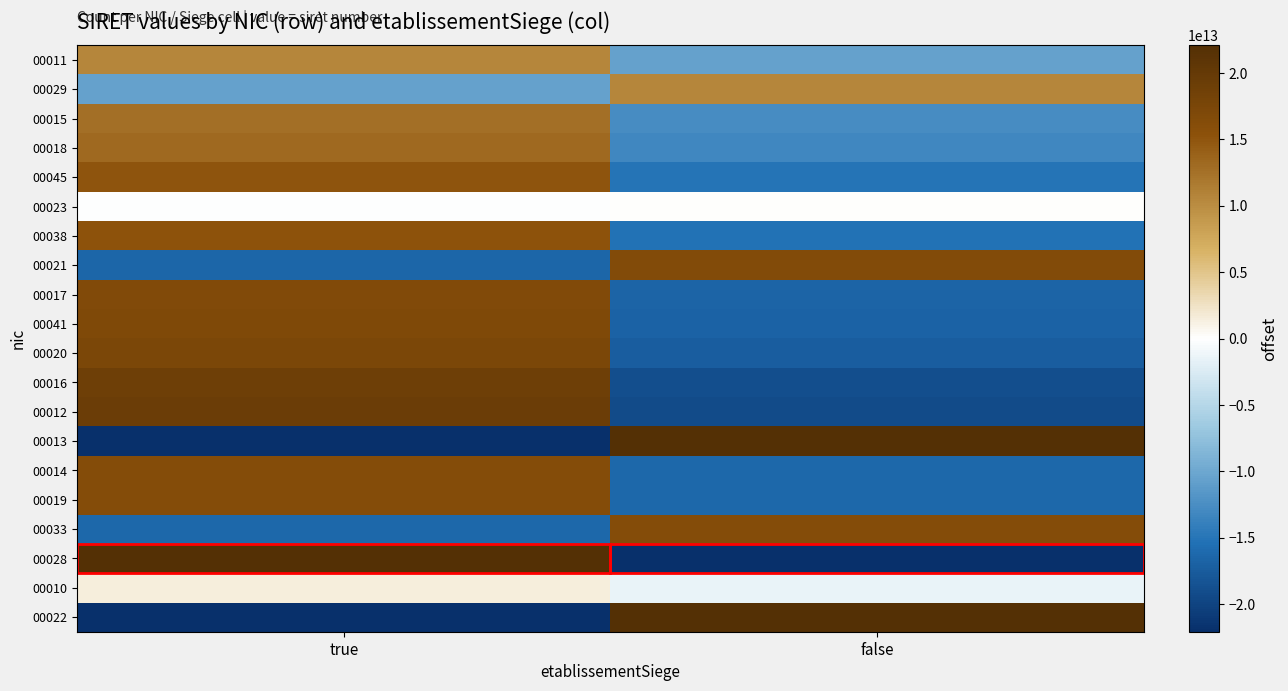

How many categories are shown in the chart?

2